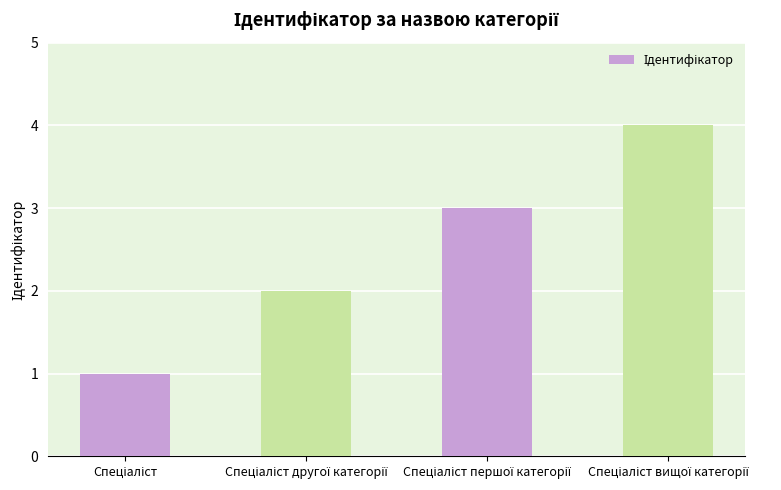

What is the maximum value shown in the chart?

4